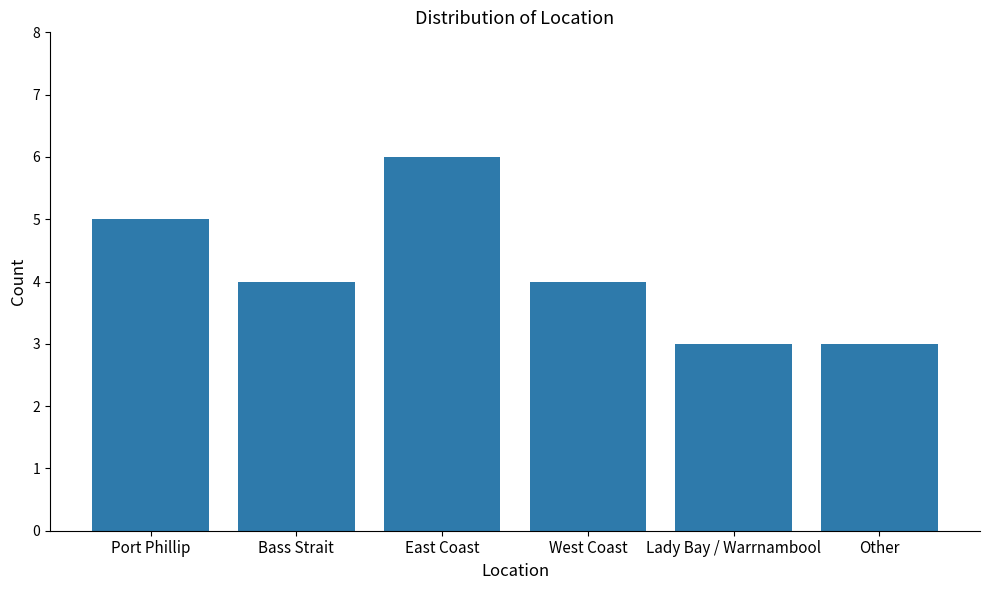

What is the change in value from Bass Strait to Other?

-1